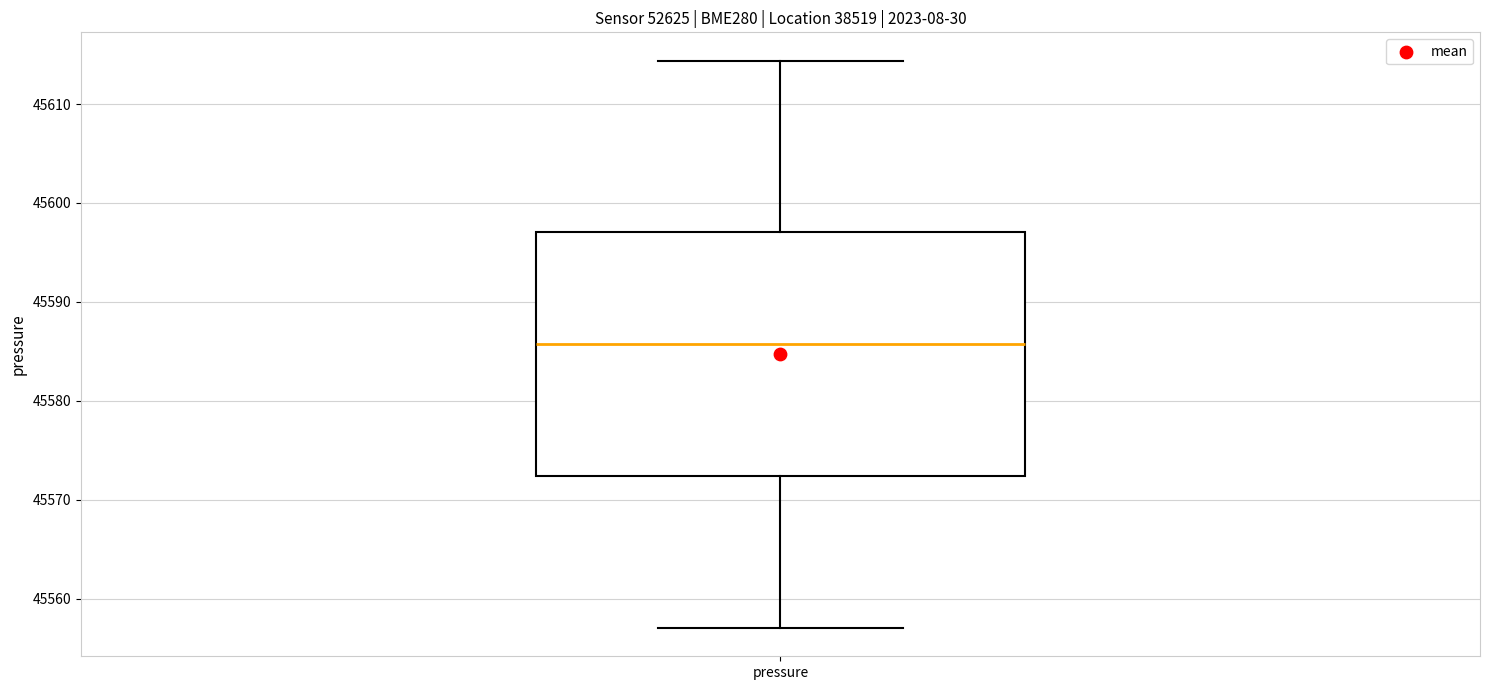

Read this box plot against the y-axis: the position of the median line, the range covered by the box, and the ends of both whiskers. The values are not printed on the chart, so give them approximately, as read against the axis.

median 45586, box 45572 to 45597, whiskers 45557 to 45614